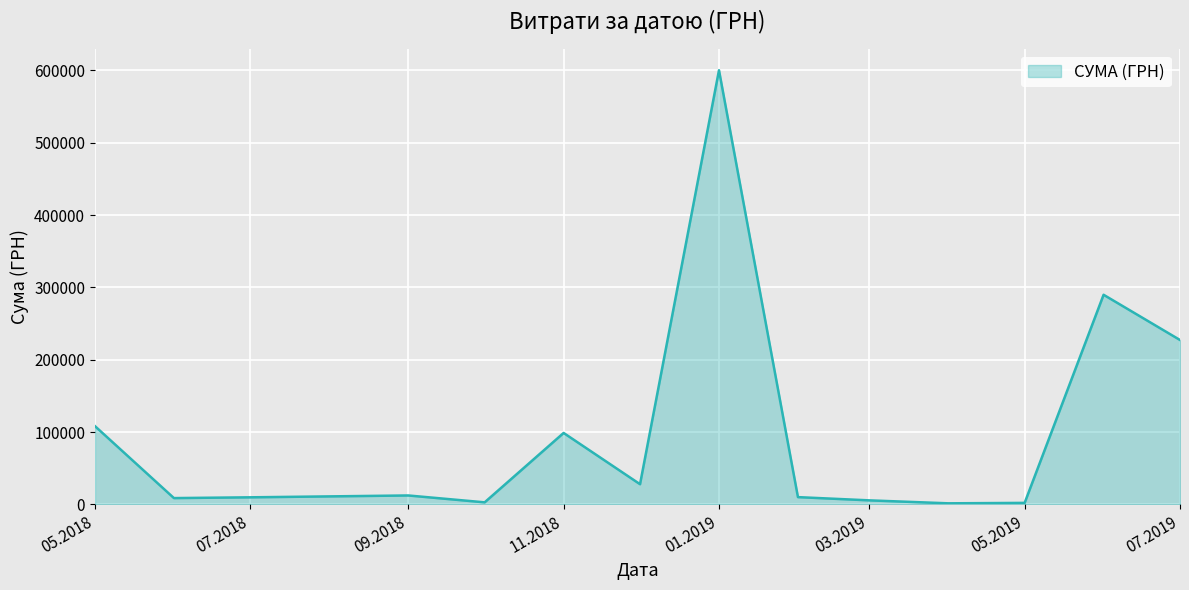

What is the maximum value shown in the chart?

600220.5